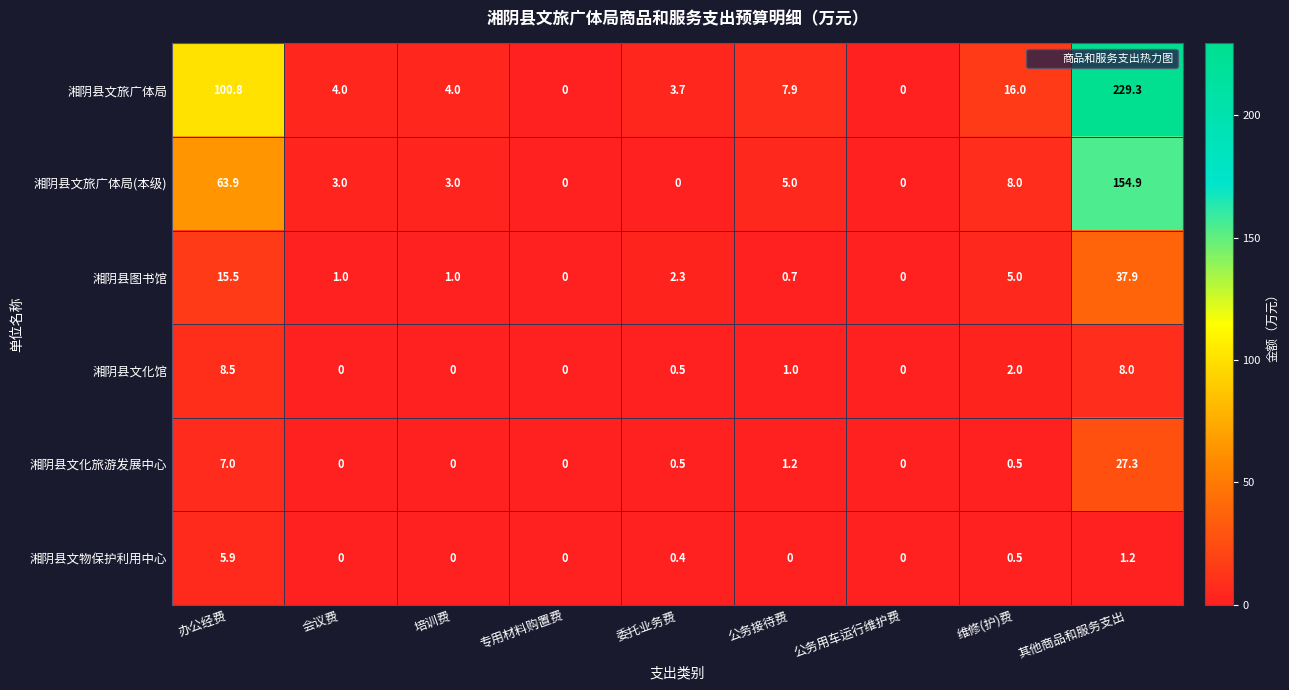

Where does the 湘阴县图书馆 series first go above 1?

办公经费